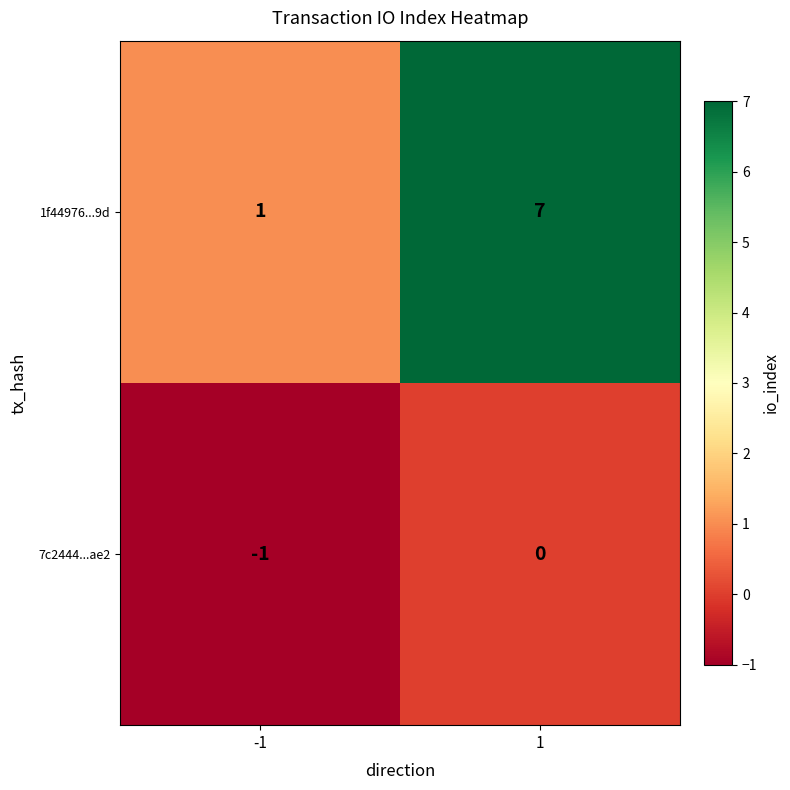

Rank the series by their average value, from highest to lowest.

1f44976...9d, 7c2444...ae2